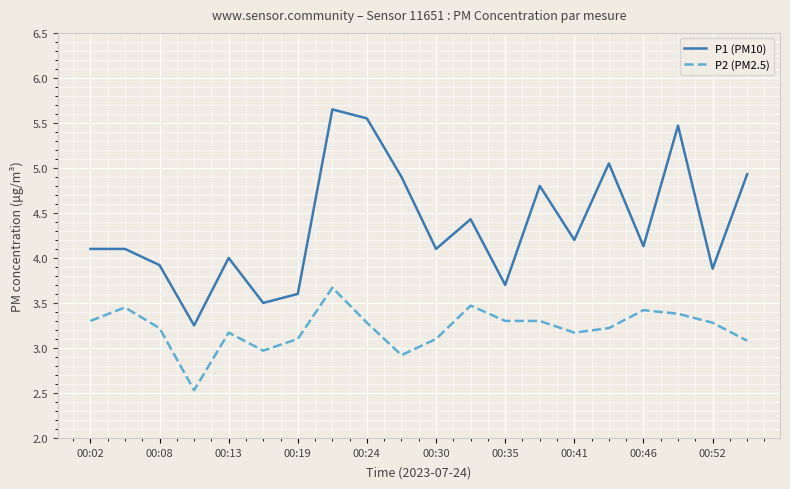

True or false: P2 (PM2.5) and P1 (PM10) cross at least once.

False